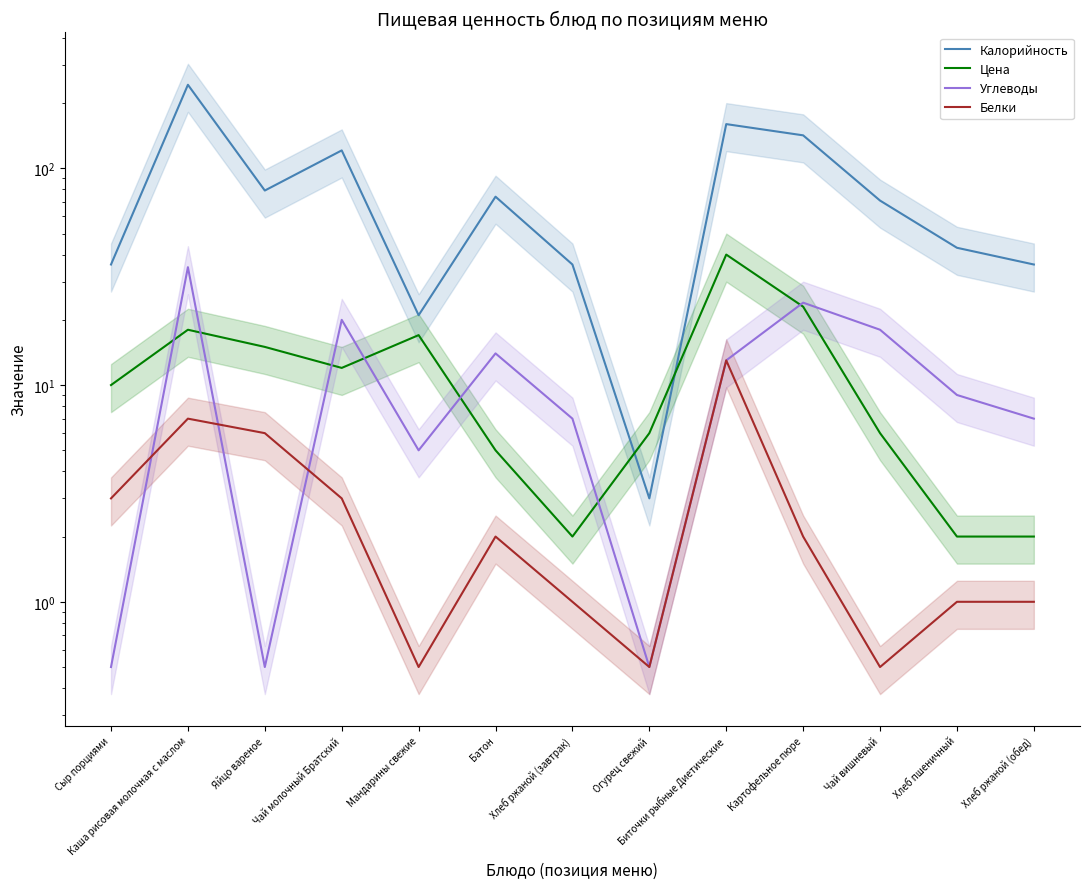

What is the total value across all series at Хлеб ржаной (обед)?

46.0